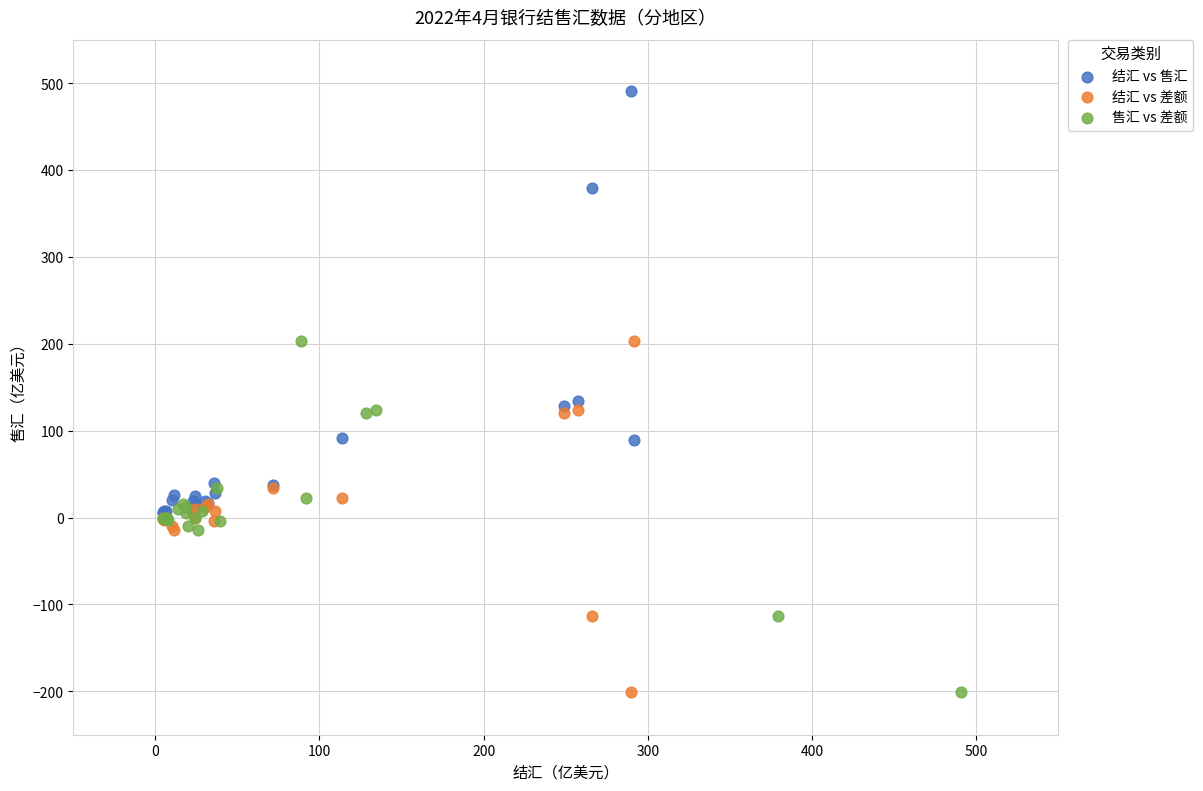

Which series has the widest spread of Y values?

结汇 vs 售汇